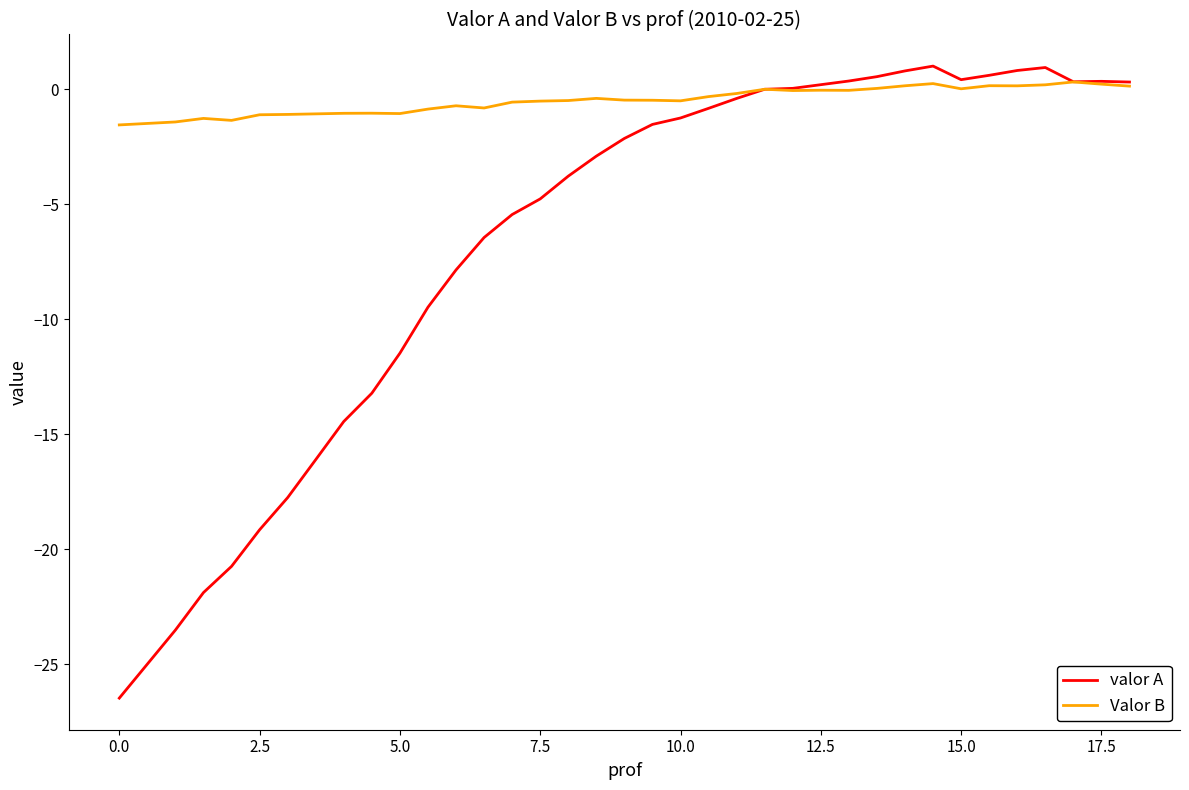

Which series has the widest spread of values?

valor A